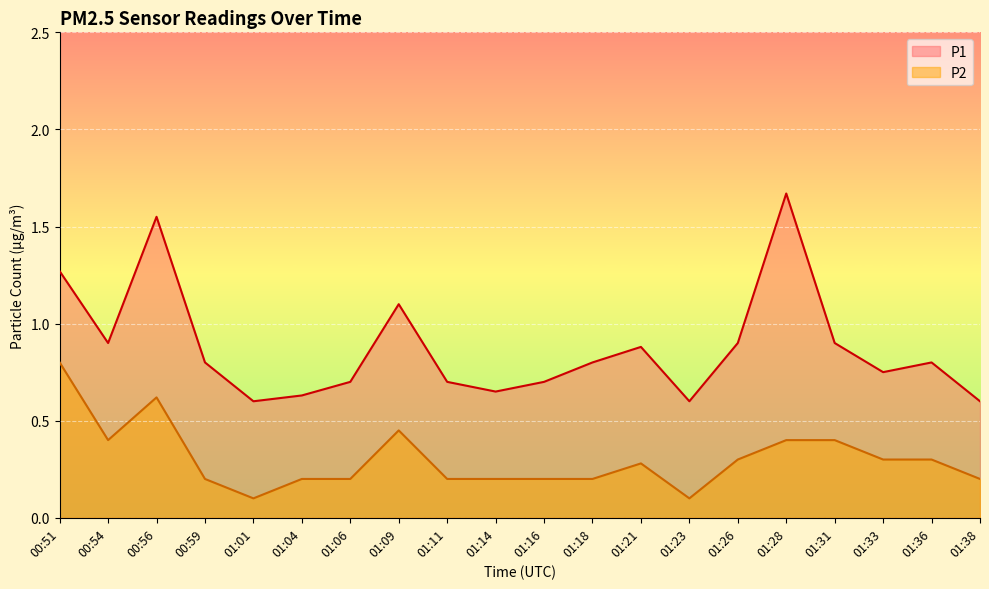

What are all the series names shown in the legend?

P1, P2